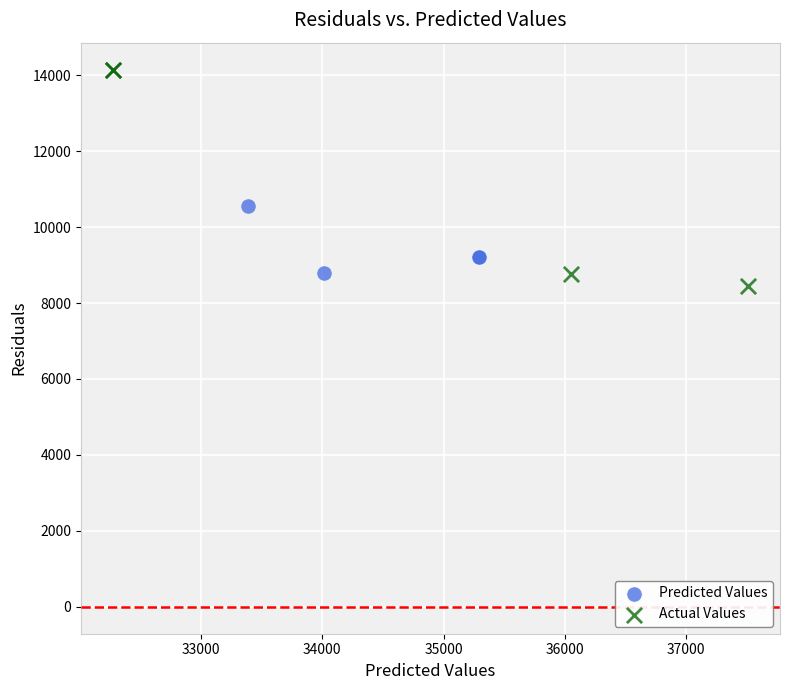

Which series has the widest spread of Y values?

Actual Values